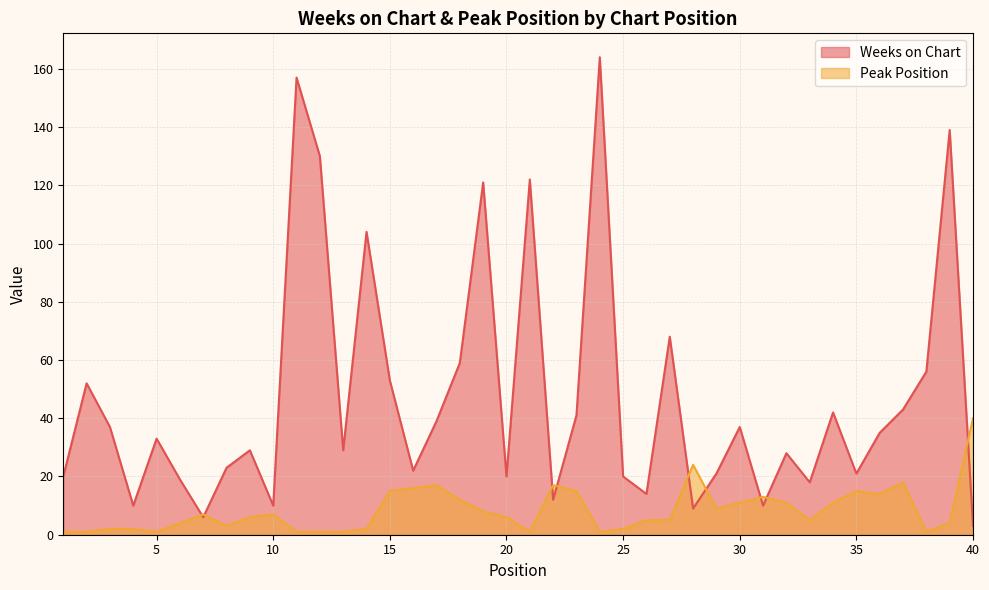

How many data points in Weeks on Chart are above 33?

19